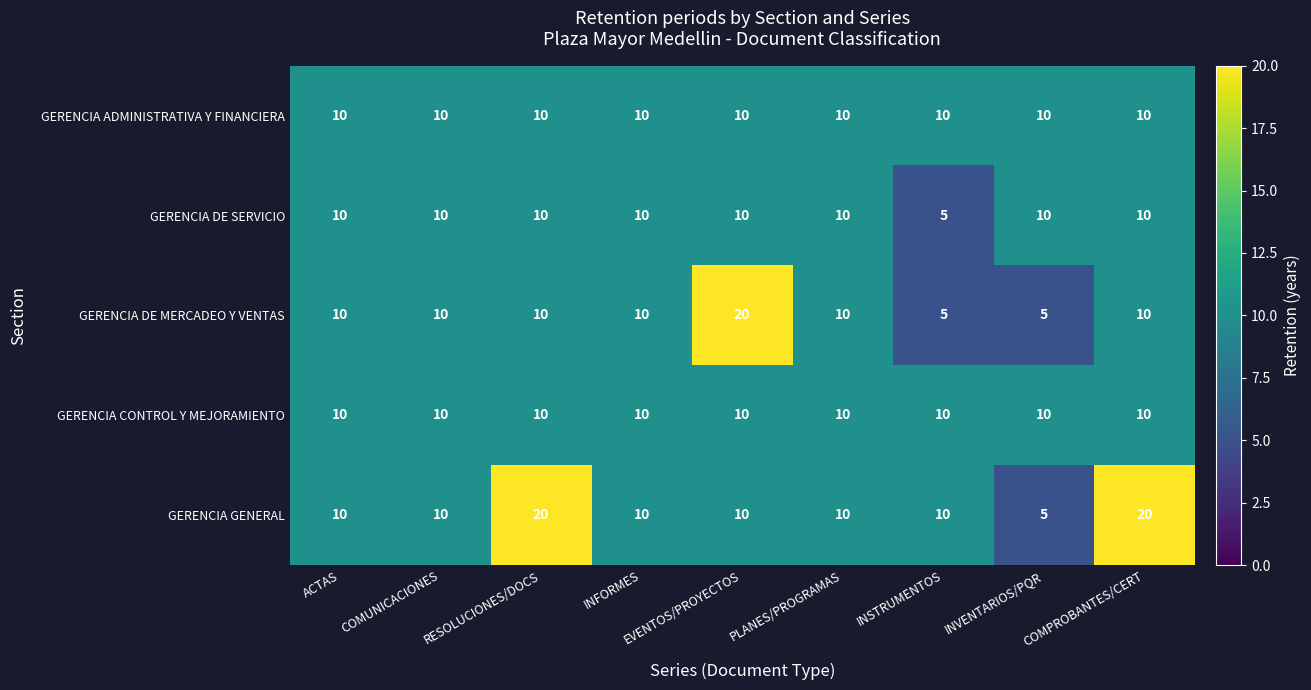

The GERENCIA GENERAL series shows 10 at ACTAS. True or false?

True